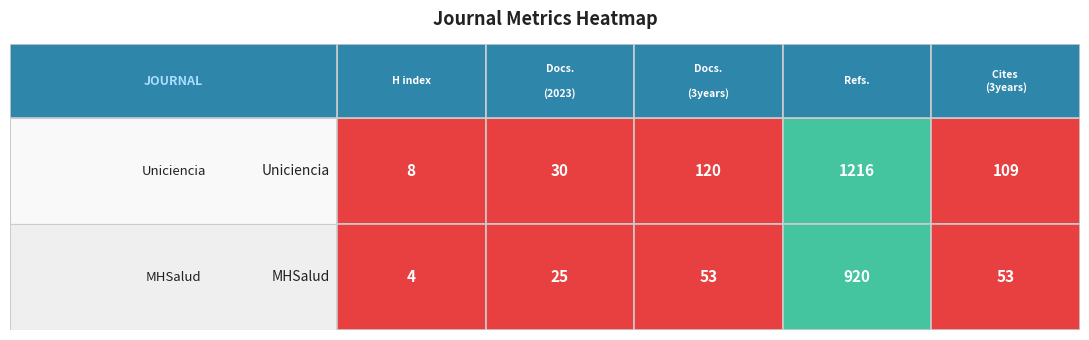

Is the value of Total Docs. (2023) at Uniciencia greater than the value of Total Refs. at MHSalud?

No